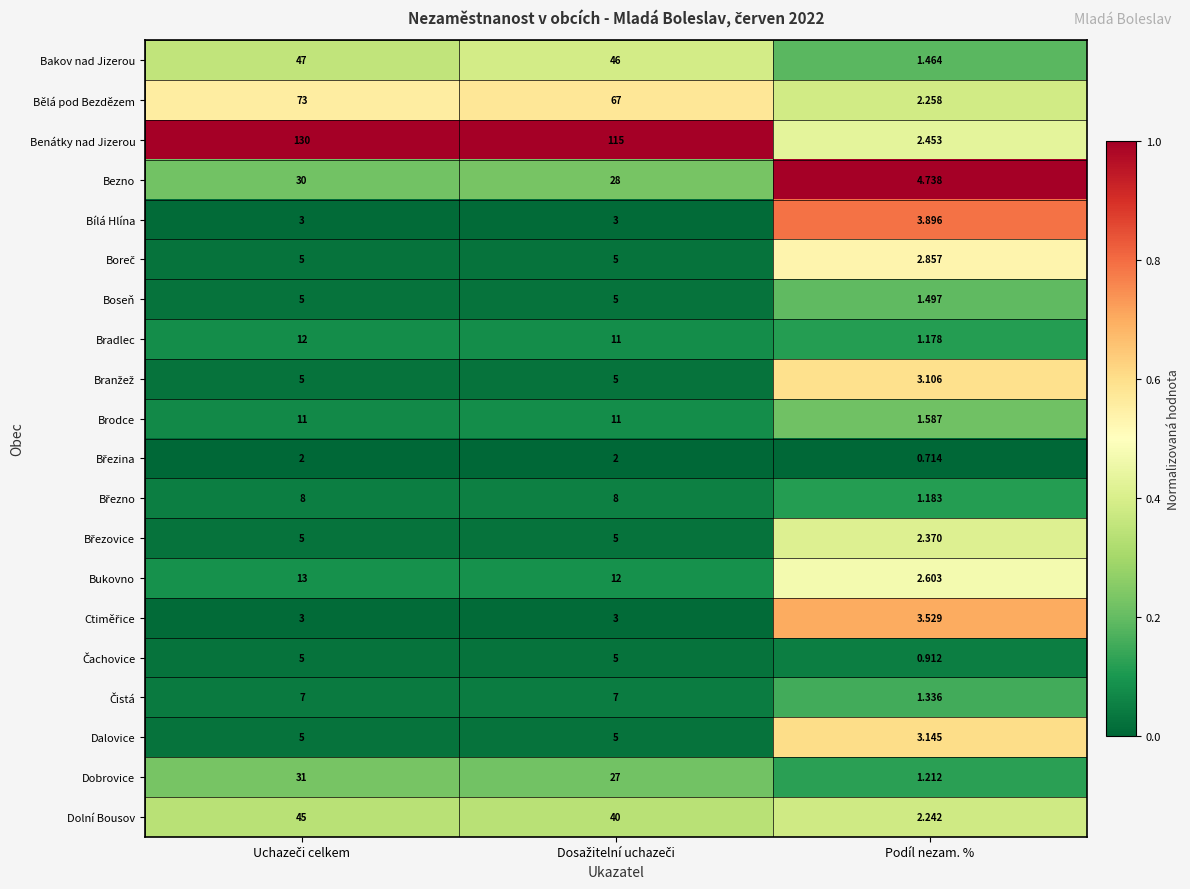

Which series has the largest total across all categories?

Benátky nad Jizerou